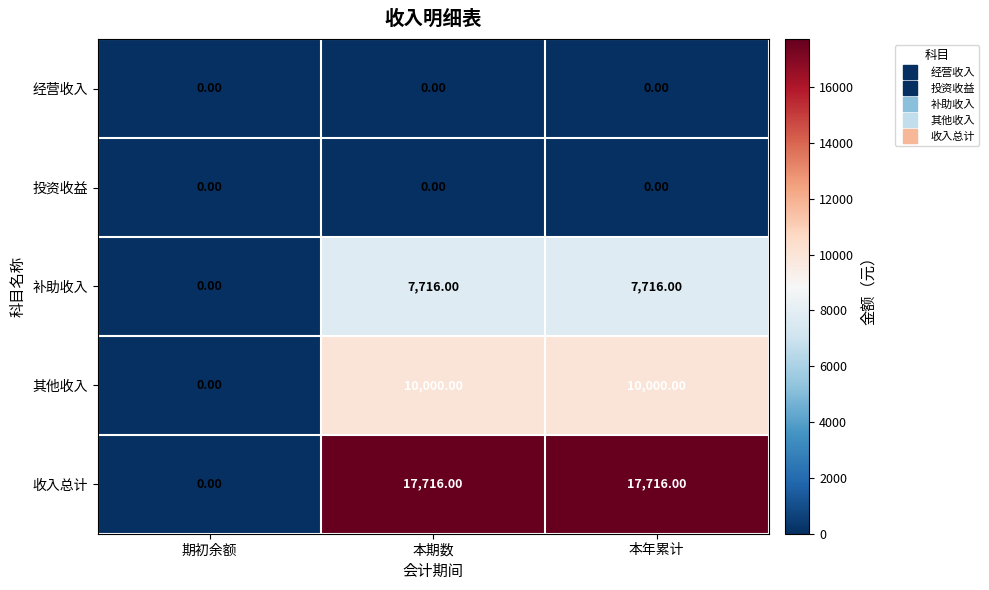

What is the sum of all 其他收入 values?

20000